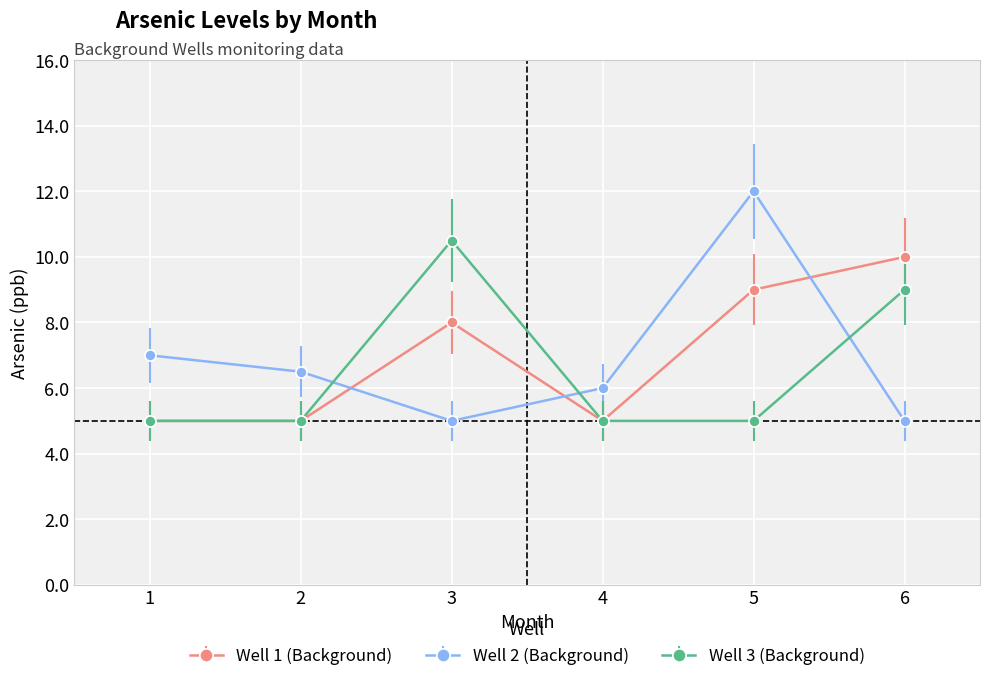

At which label does Well 3 (Background) reach its peak?

3